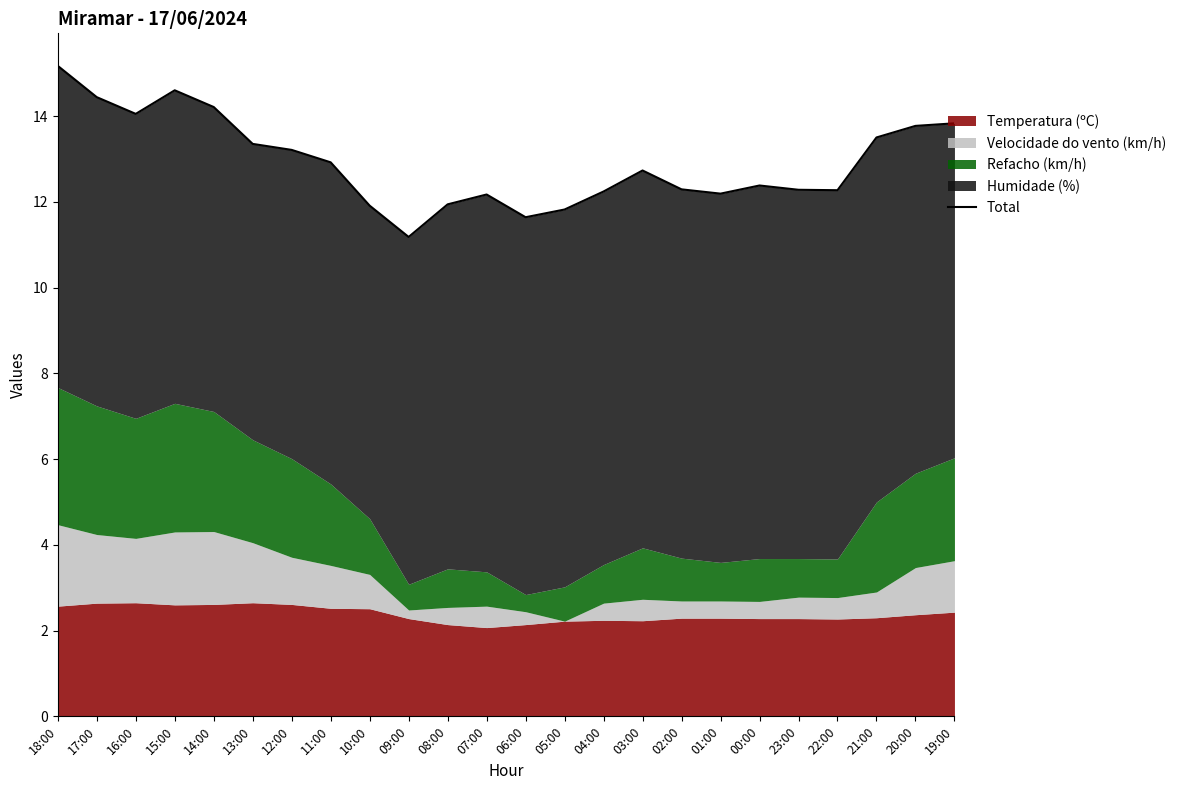

What is the difference between the maximum and minimum values?

4.0